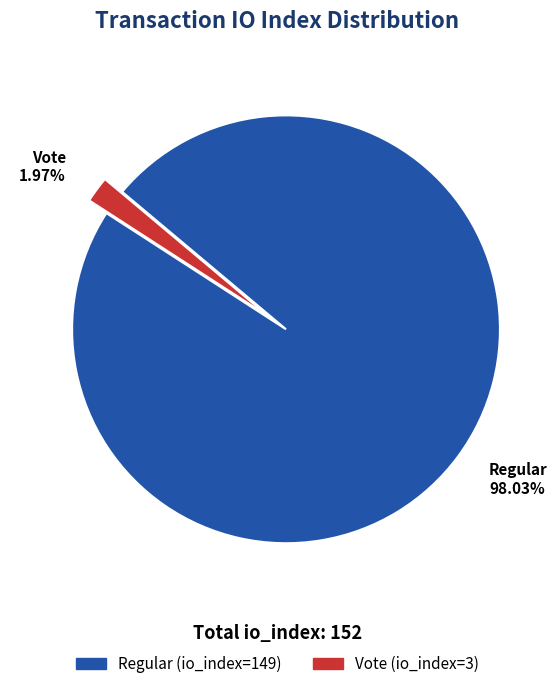

How many slices are in this pie chart?

2